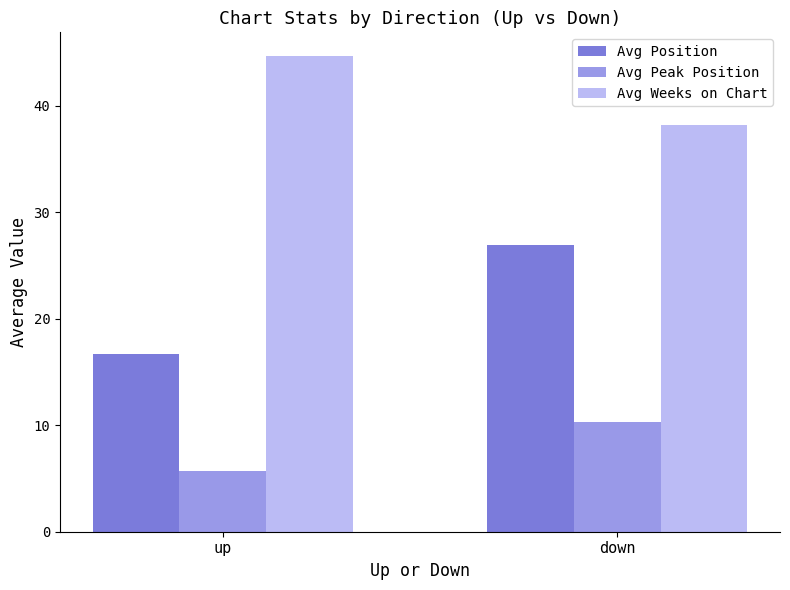

The value of Avg Weeks on Chart at down is 38.2. True or false?

True